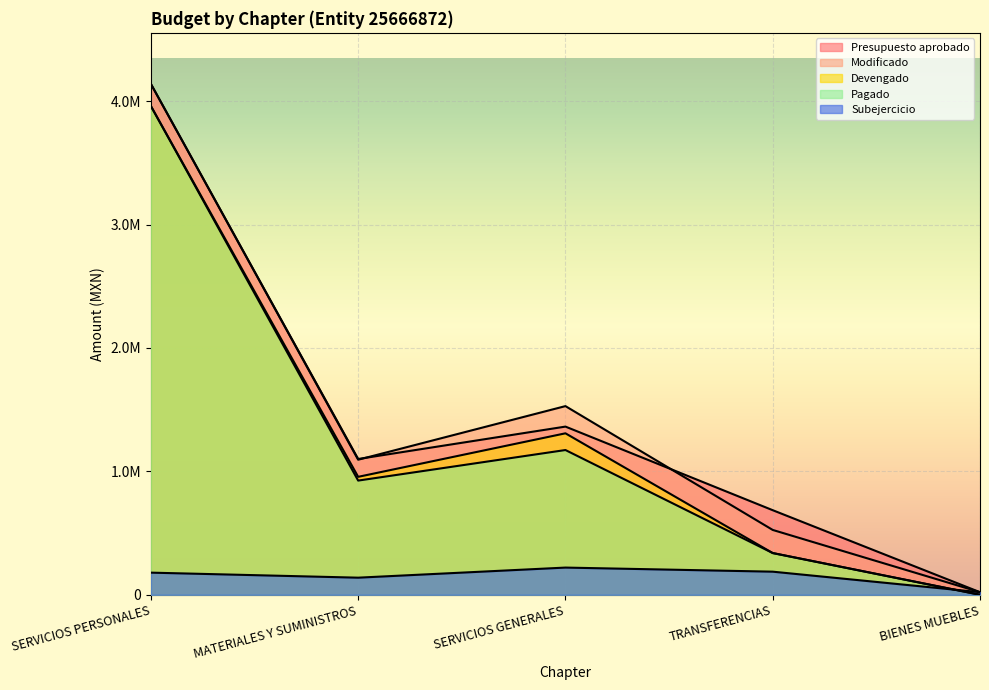

Reading left to right, what are all the values shown in this chart?

Presupuesto aprobado: 4140000.0	1100499.7	1363010.4	685490.0	21000.0
Modificado: 4140000.0	1094499.7	1529010.4	525490.0	21000.0
Devengado: 3960570.7	955850.9	1308575.4	338183.8	0.0
Pagado: 3960570.7	925432.9	1173079.8	338183.8	0.0
Subejercicio: 179429.3	138648.8	220435.0	187306.2	21000.0